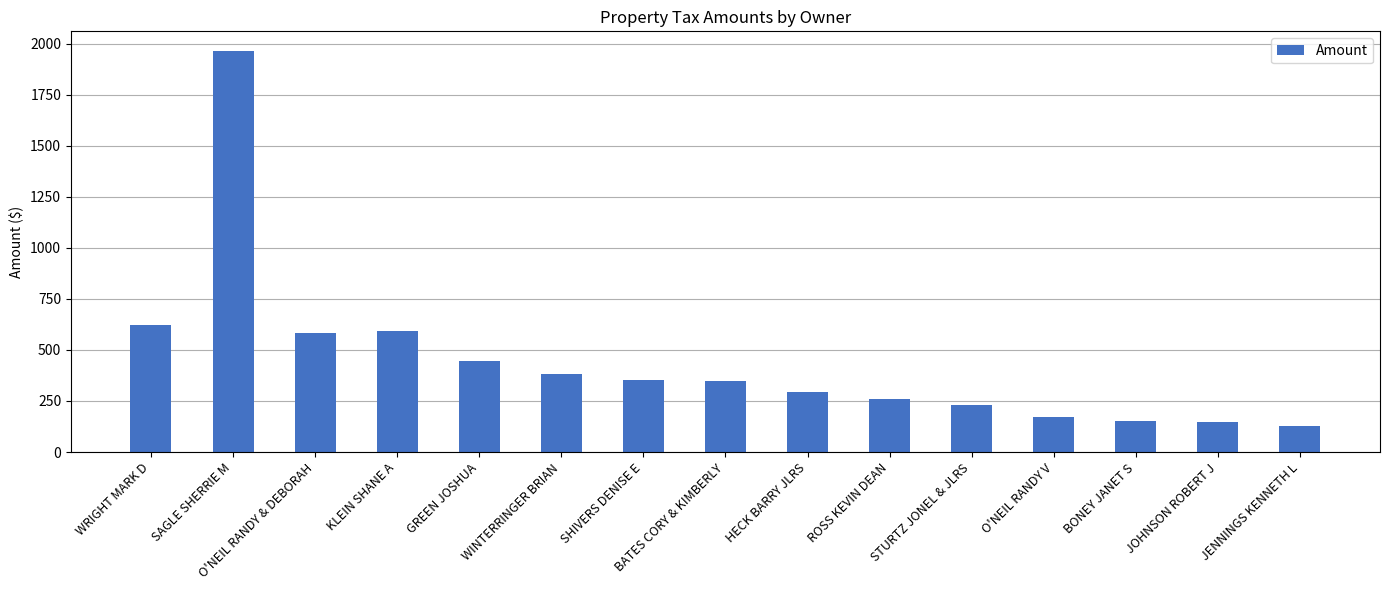

Which label corresponds to the largest value in the chart?

SAGLE SHERRIE M